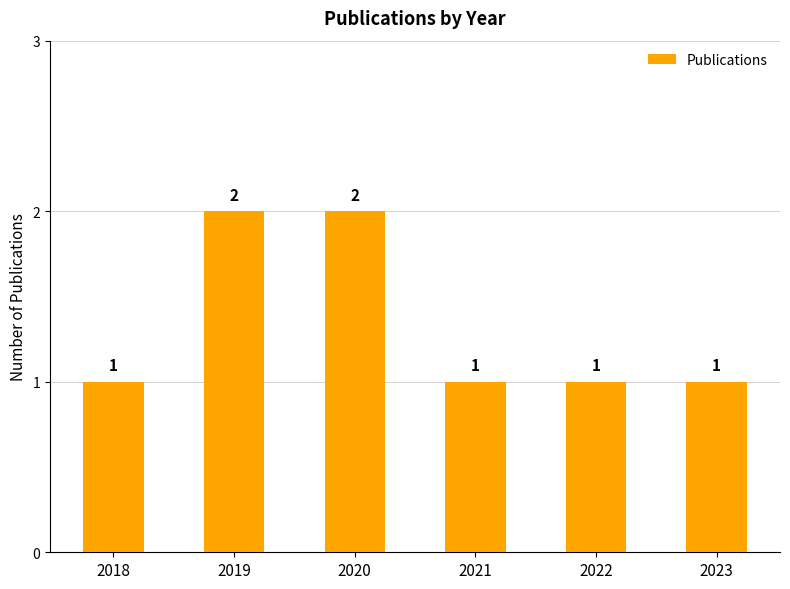

How many data points are above 1?

2